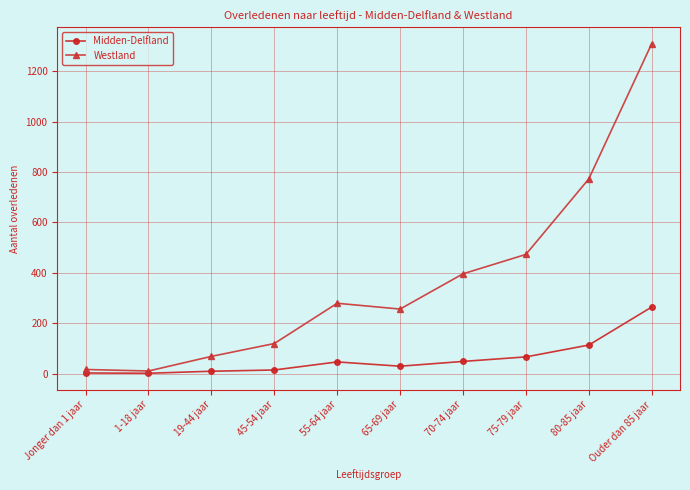

Where is Westland nearest to the value 660?

80-85 jaar